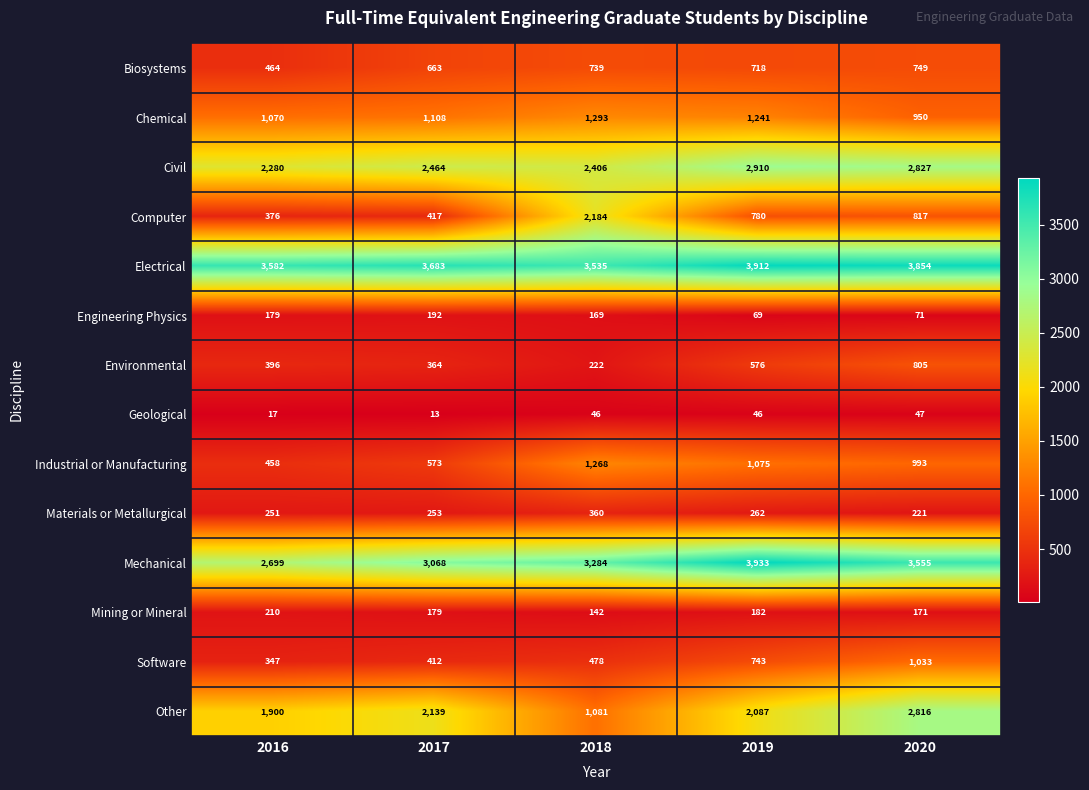

What is the approximate value of Mechanical at 2016, to the nearest 100?

2700